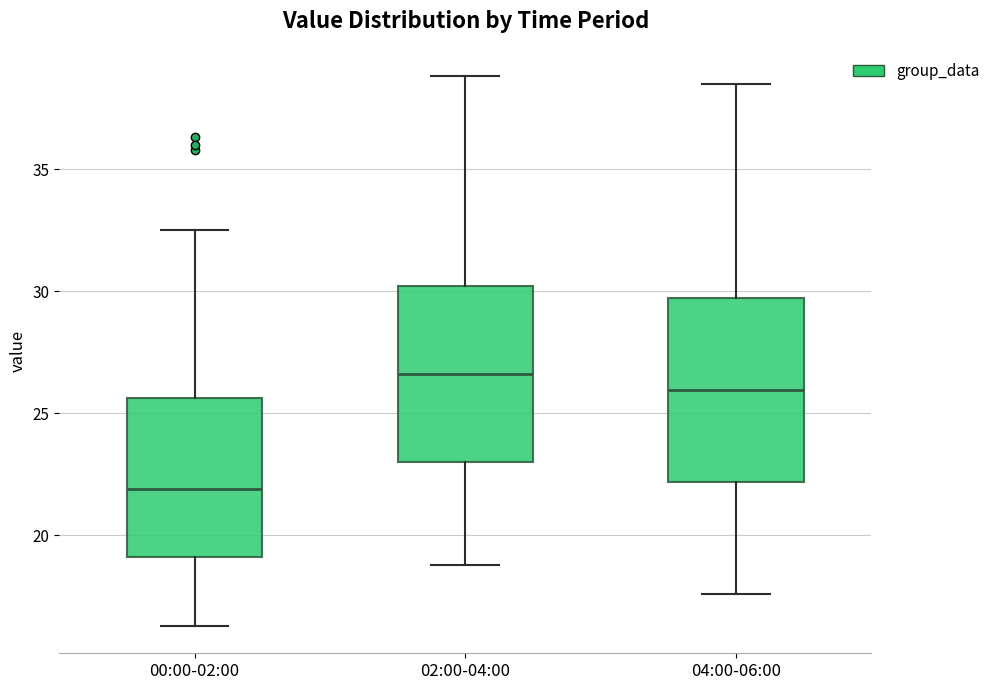

Reading left to right, transcribe this box plot: for each box, give where its median line is, the range the box spans, and where its two whiskers end, as read against the y-axis. The values are not printed on the chart, so give them approximately, as read against the axis.

00:00-02:00: median 22.0, box 19.0 to 25.5, whiskers 16.5 to 32.5
02:00-04:00: median 26.5, box 23.0 to 30.0, whiskers 19.0 to 39.0
04:00-06:00: median 26.0, box 22.0 to 29.5, whiskers 17.5 to 38.5